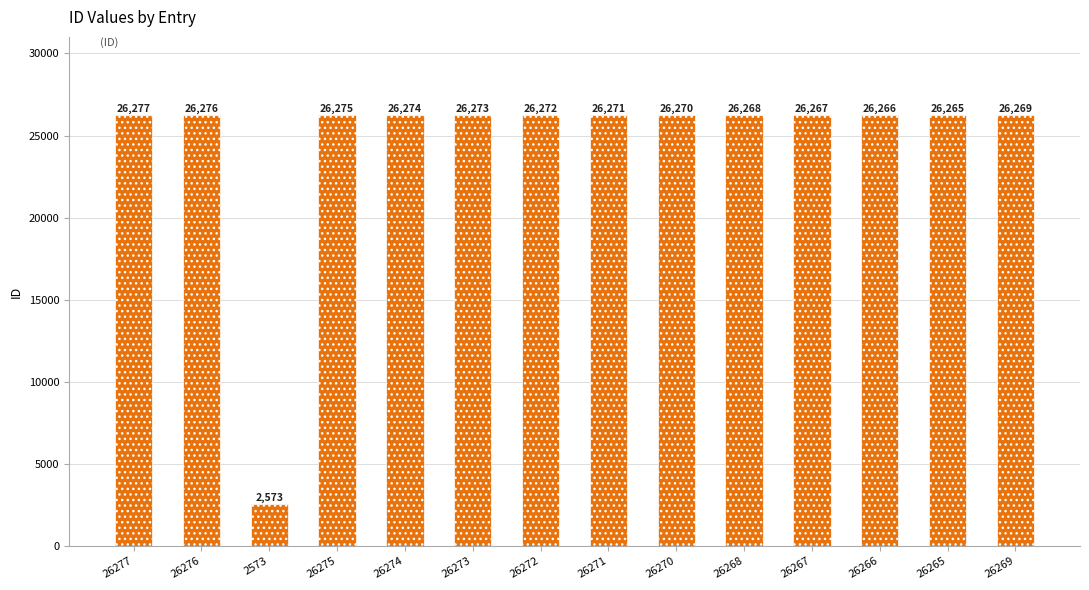

What is the average value?

24578